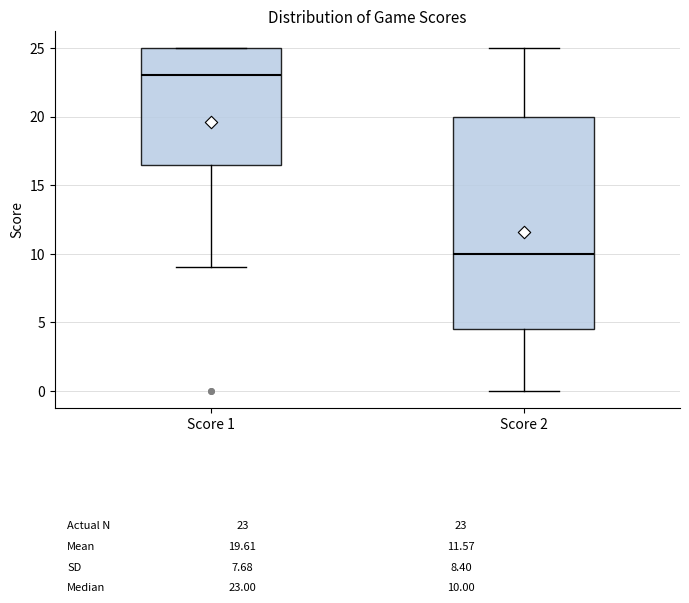

Comparing the boxes themselves (not the whiskers), which one is the tallest?

Score 2